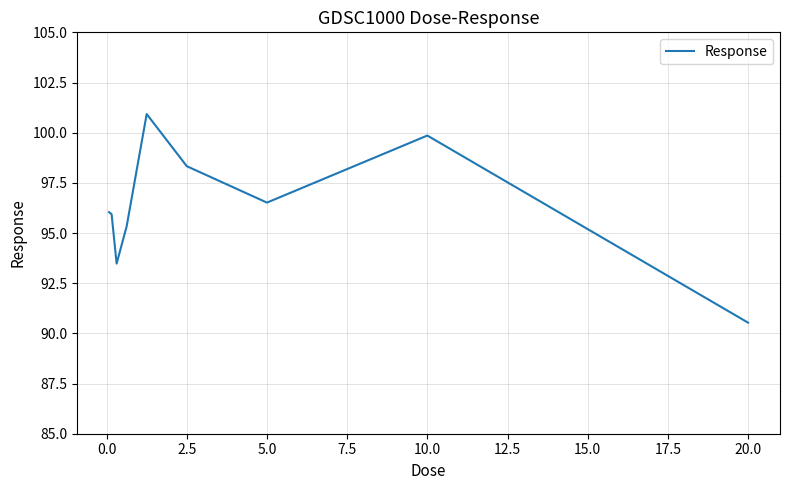

What is the maximum value shown in the chart?

100.9